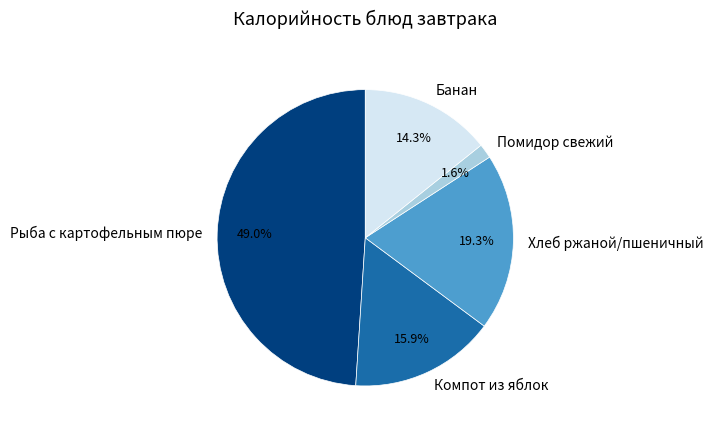

Is it true that Хлеб ржаной/пшеничный is 30% of the pie?

False